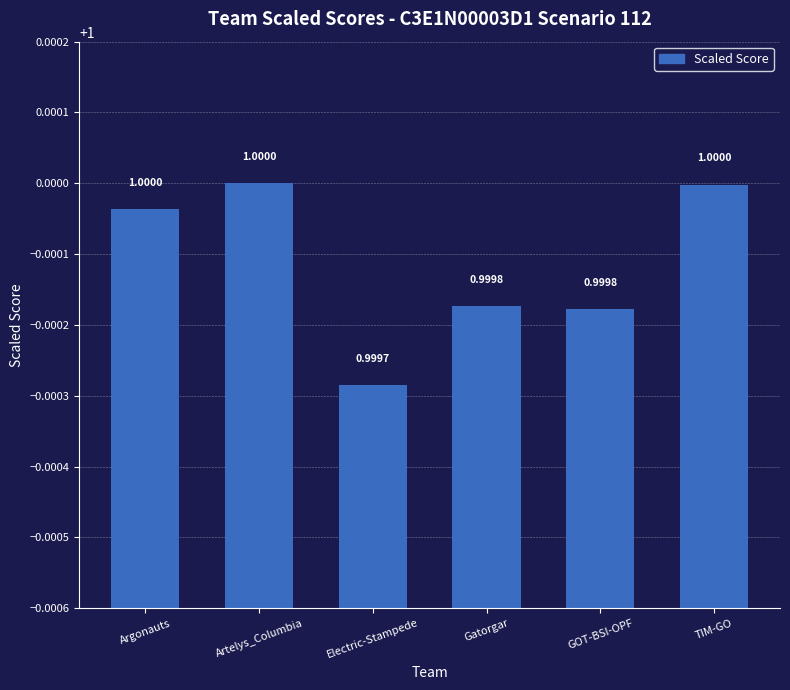

What is the label of the 2nd bar from the right?

GOT-BSI-OPF